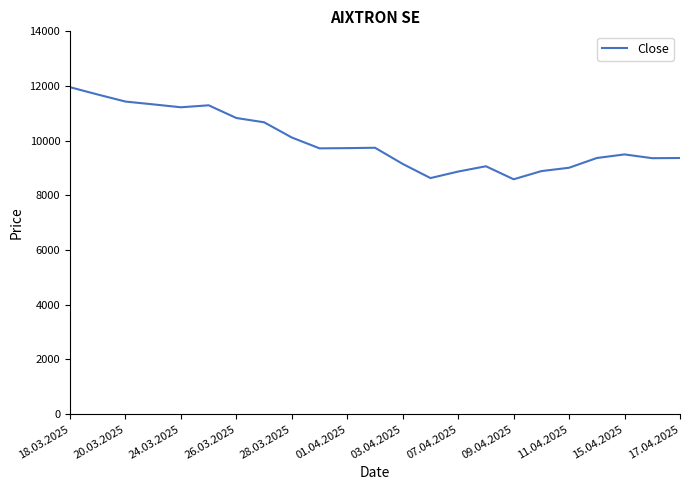

What is the sum of all values?

229550